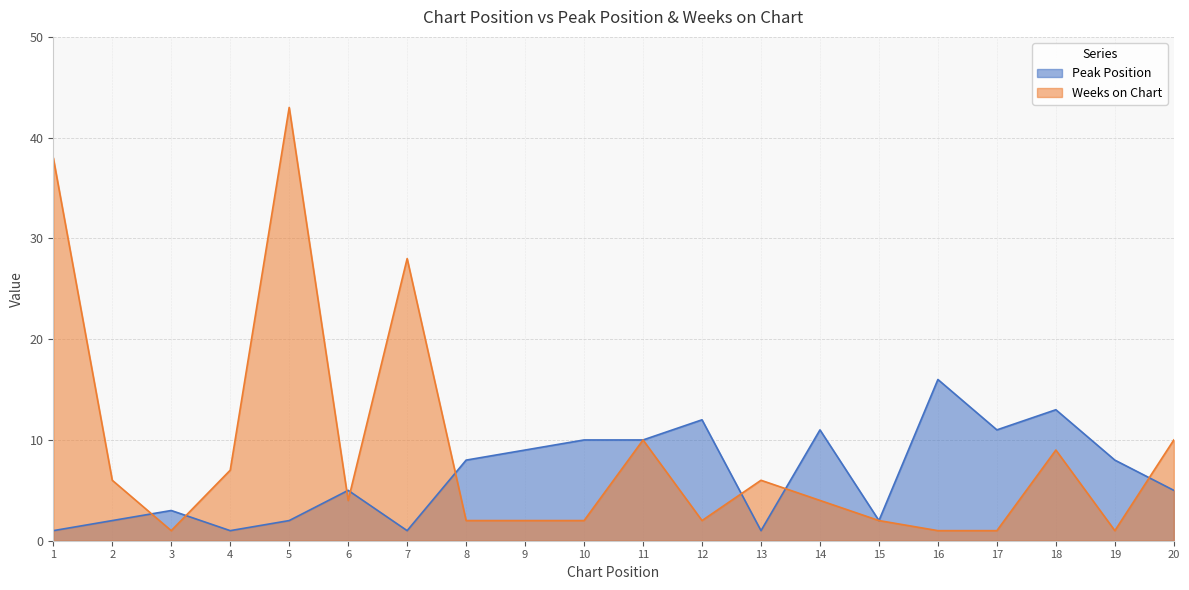

How many data points does each series have?

20